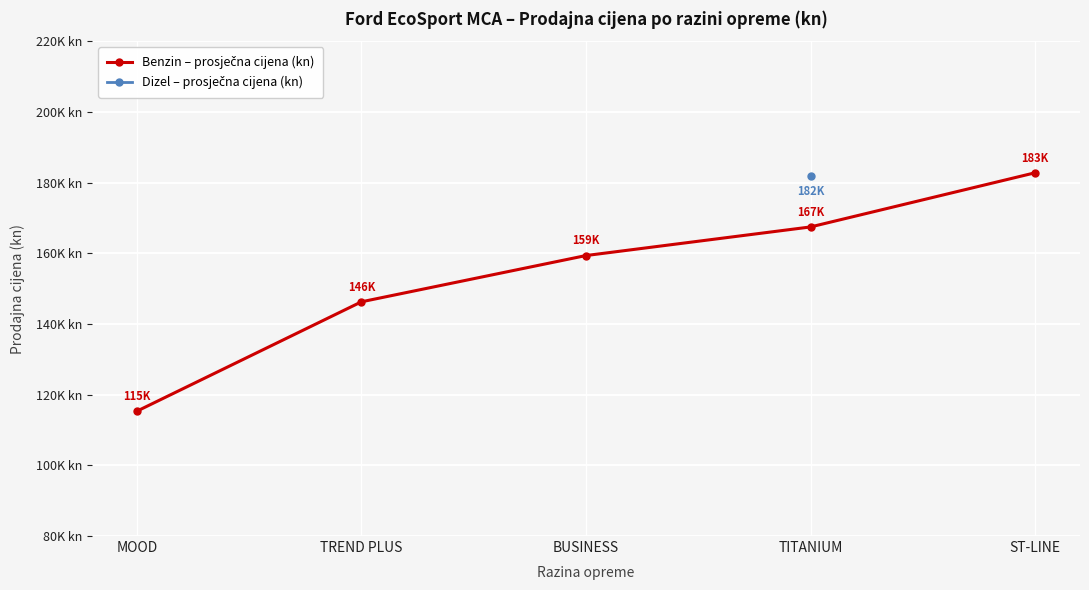

How many lines are shown in the chart?

1